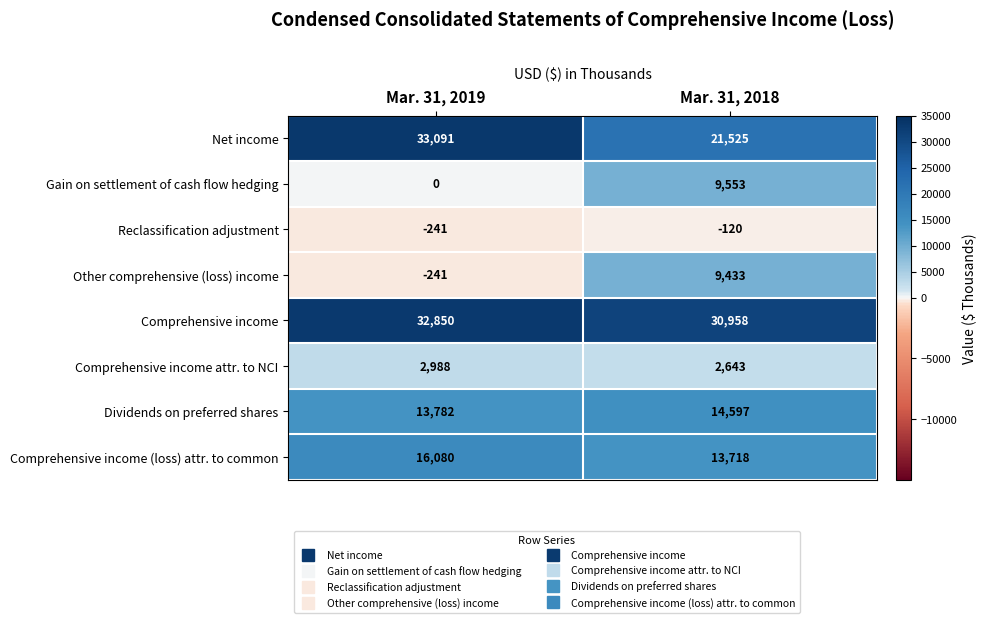

Which series has the largest range (max minus min)?

Net income